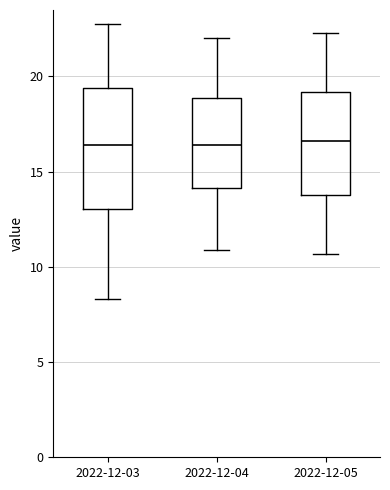

Reading left to right, read every box against the y-axis: the position of its median line, the range the box covers, and the ends of its whiskers. The values are not printed on the chart, so give them approximately, as read against the axis.

2022-12-03: median 16.5, box 13.0 to 19.5, whiskers 8.5 to 23.0
2022-12-04: median 16.5, box 14.0 to 19.0, whiskers 11.0 to 22.0
2022-12-05: median 16.5, box 14.0 to 19.0, whiskers 10.5 to 22.5